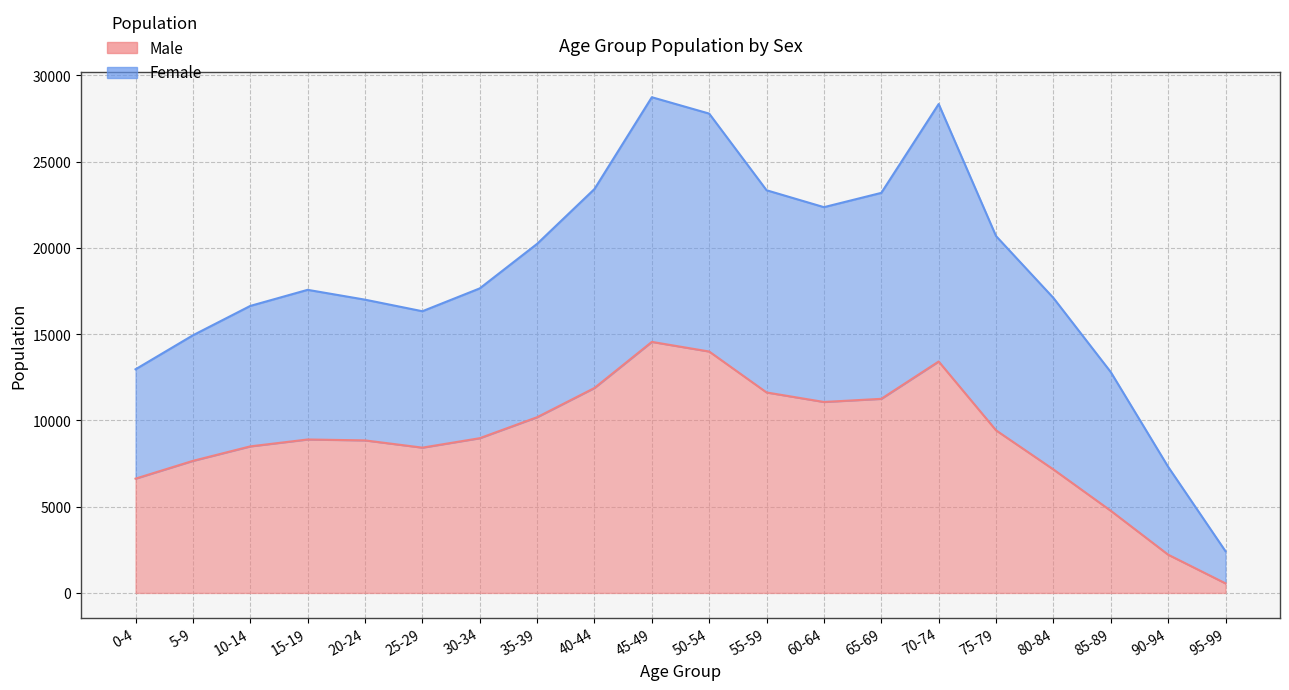

At which category is the sum across all series the highest?

45-49